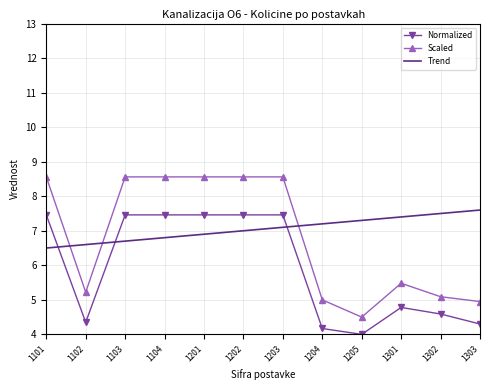

Rank the categories by Trend value from highest to lowest.

1303, 1302, 1301, 1205, 1204, 1203, 1202, 1201, 1104, 1103, 1102, 1101